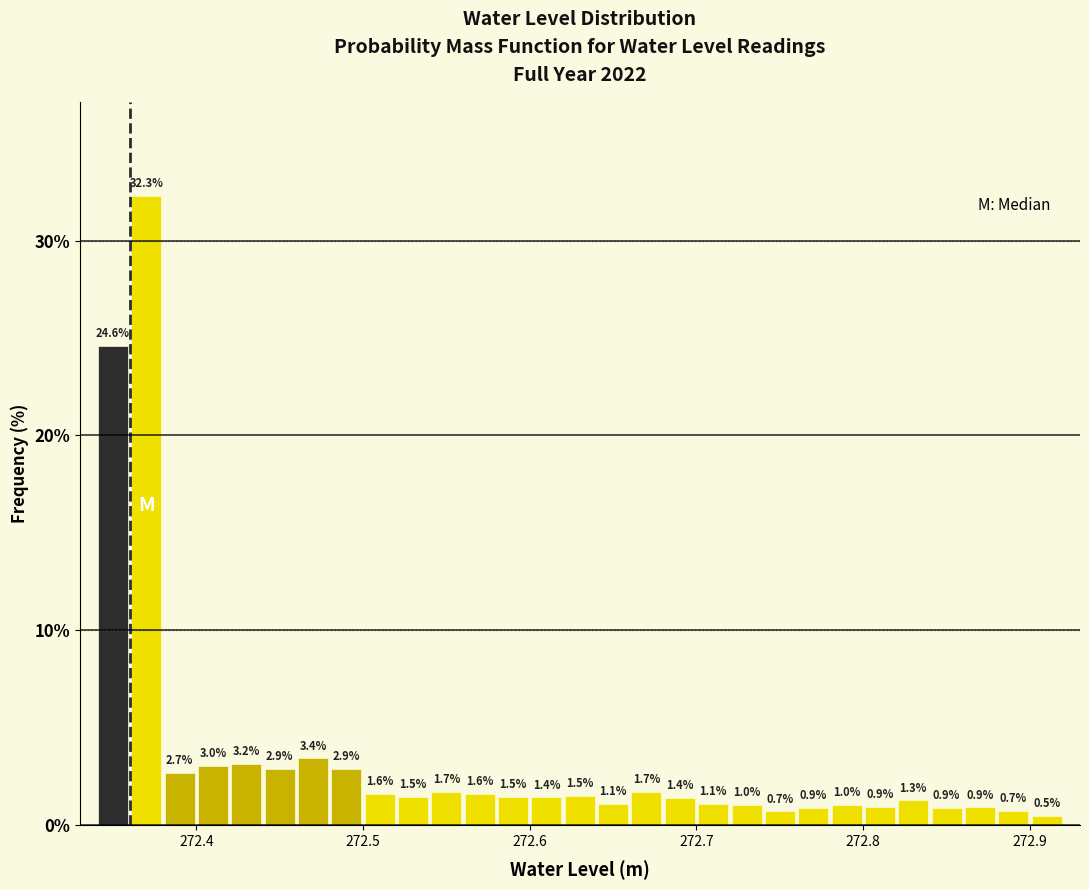

Read against the x-axis, roughly where is the centre of the tallest bar?

272.37